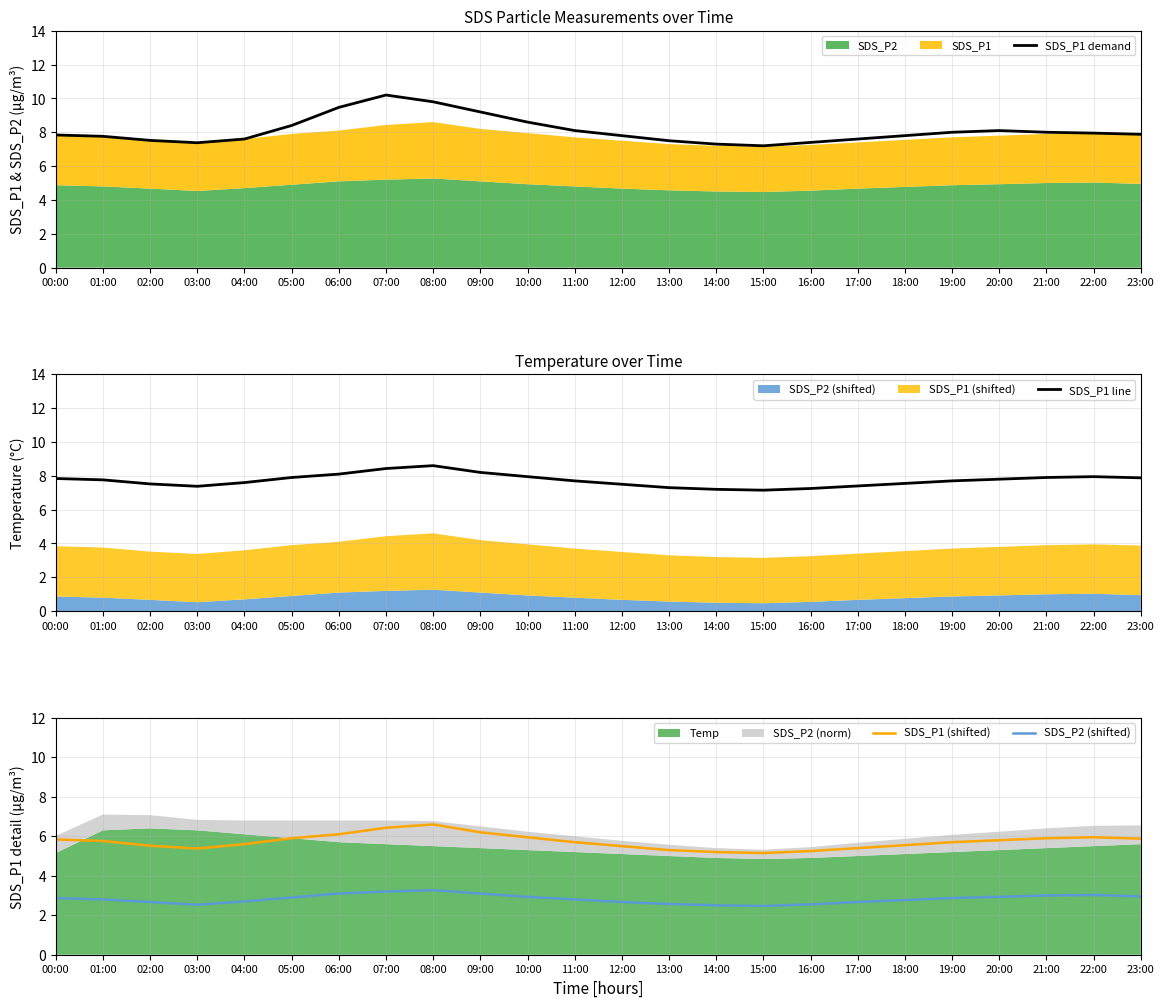

At which category is the sum across all series the highest?

08:00